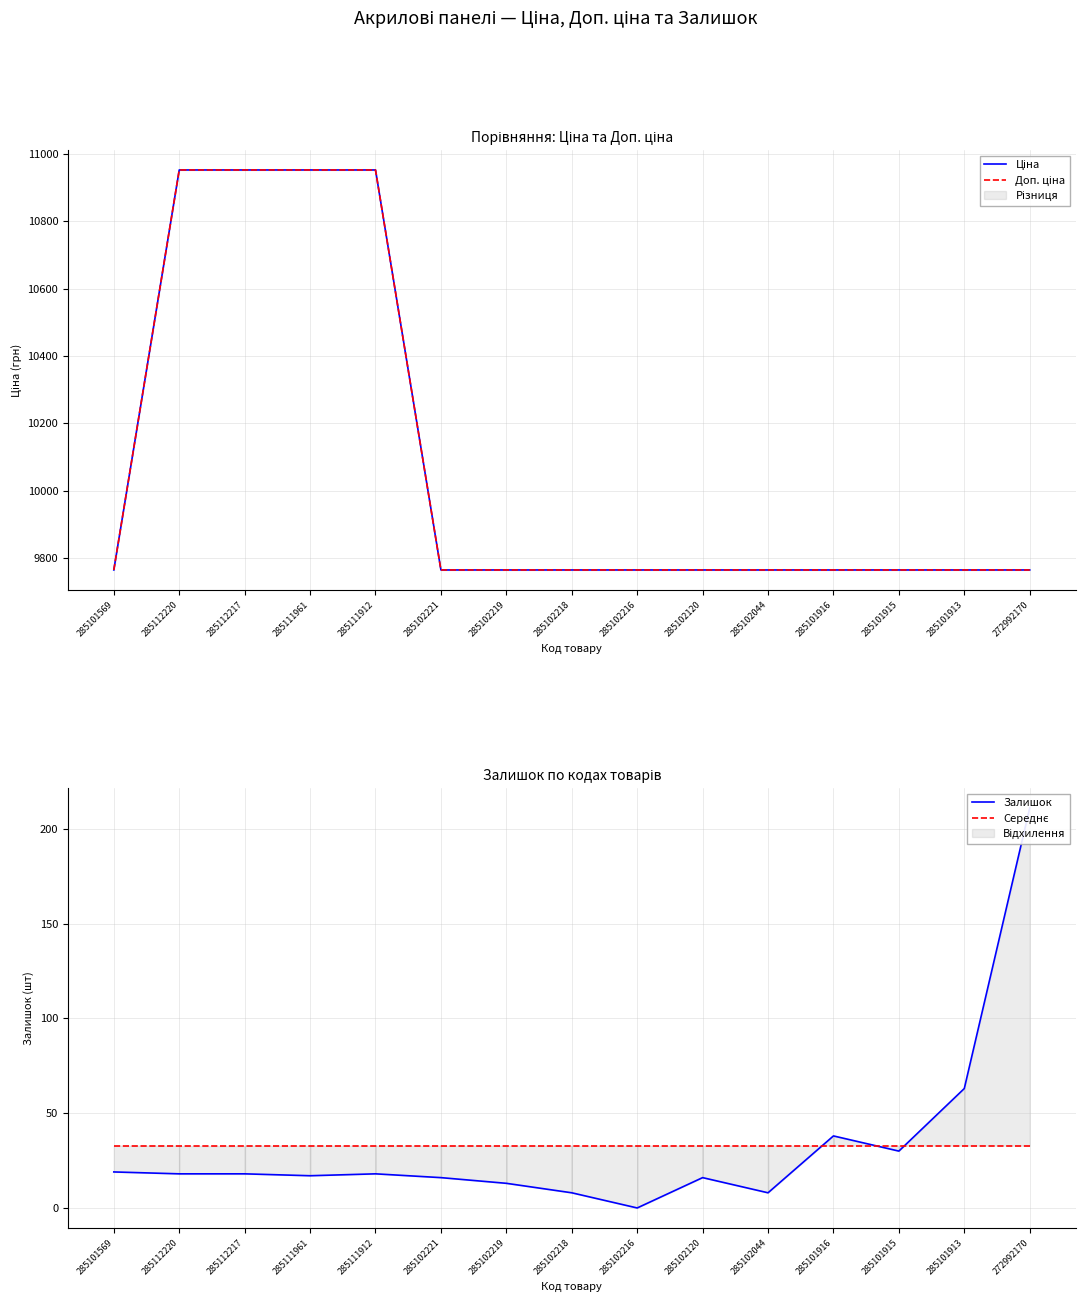

True or false: Доп. ціна has more than 2 points higher than both neighbors.

False